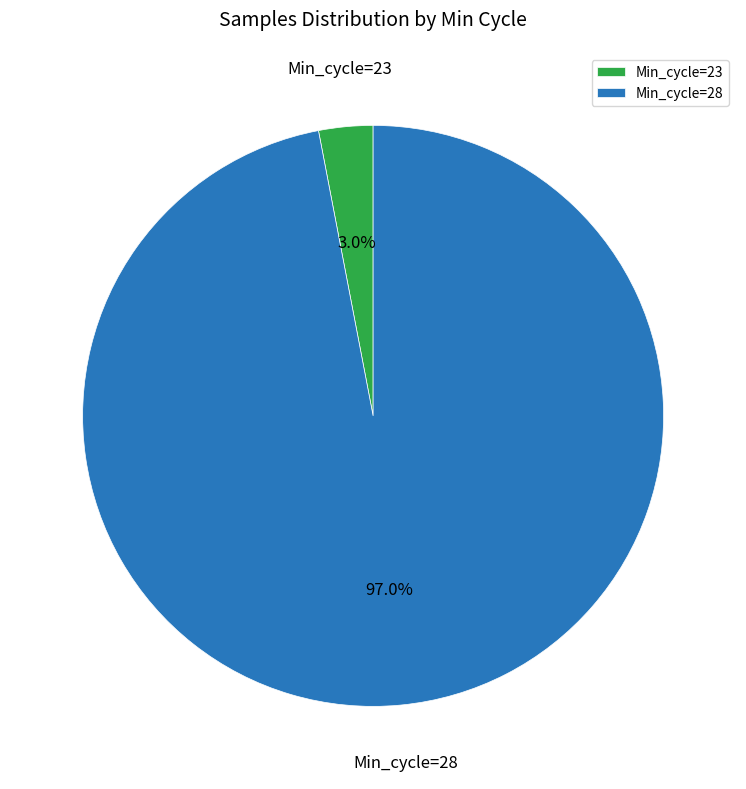

Which category has the smallest portion of the pie?

Min_cycle=23